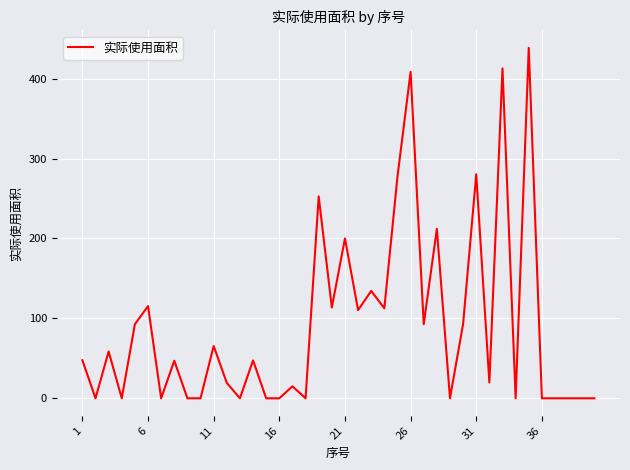

Is this an area chart (filled region under the line)?

No